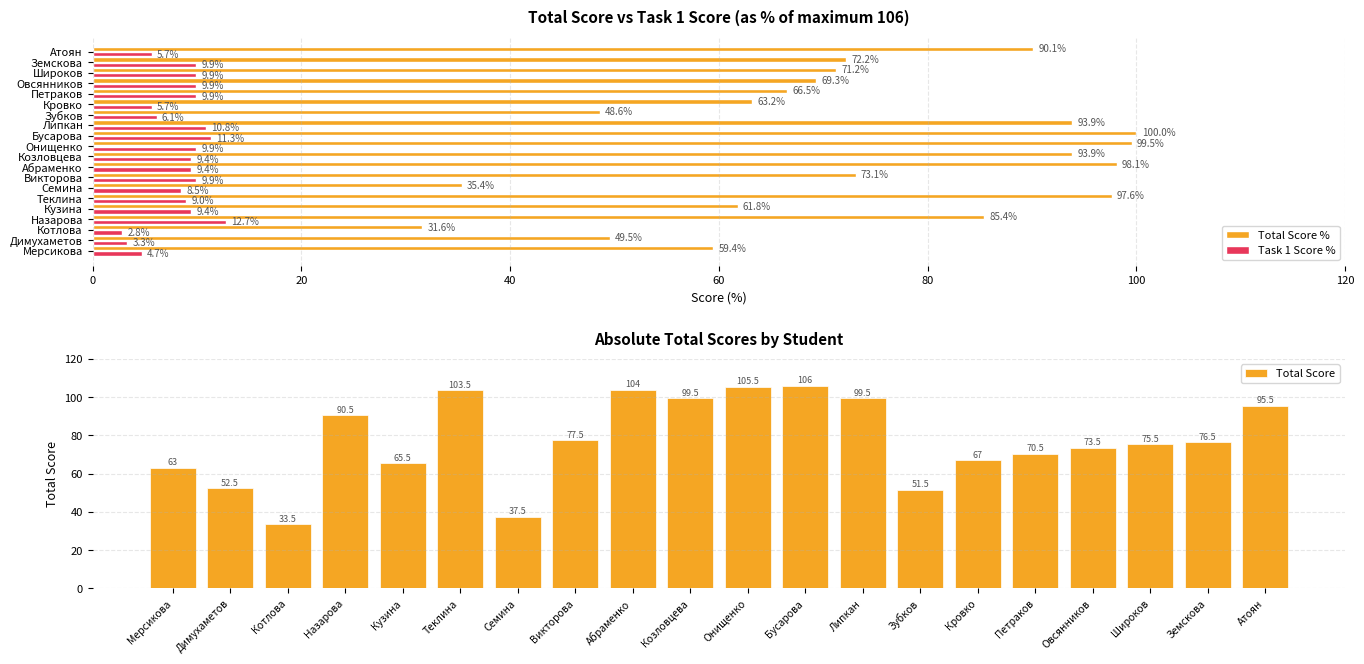

At which label is Total Score closest to 69?

Петраков